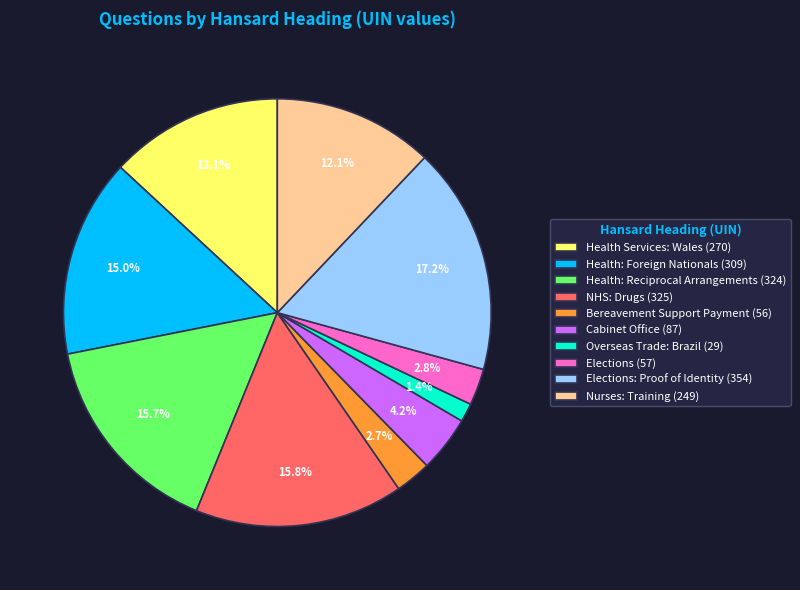

What portion of the pie excludes Cabinet Office (87)?

95.8%